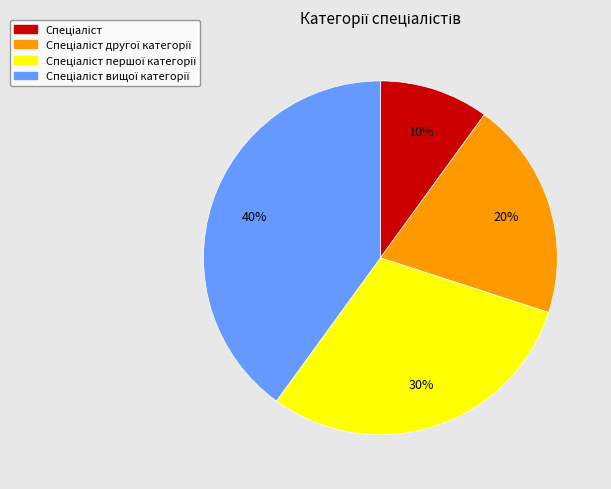

To the nearest percent, what is the difference between the largest and smallest slice percentages?

30%